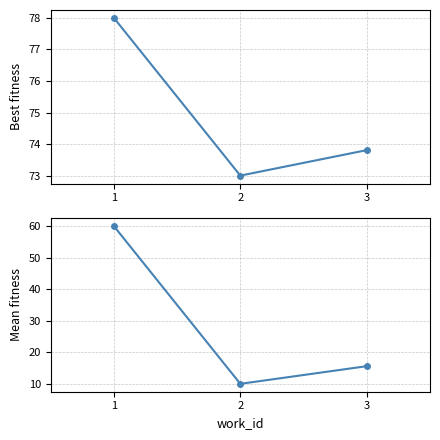

Which label corresponds to the smallest value in the chart?

2